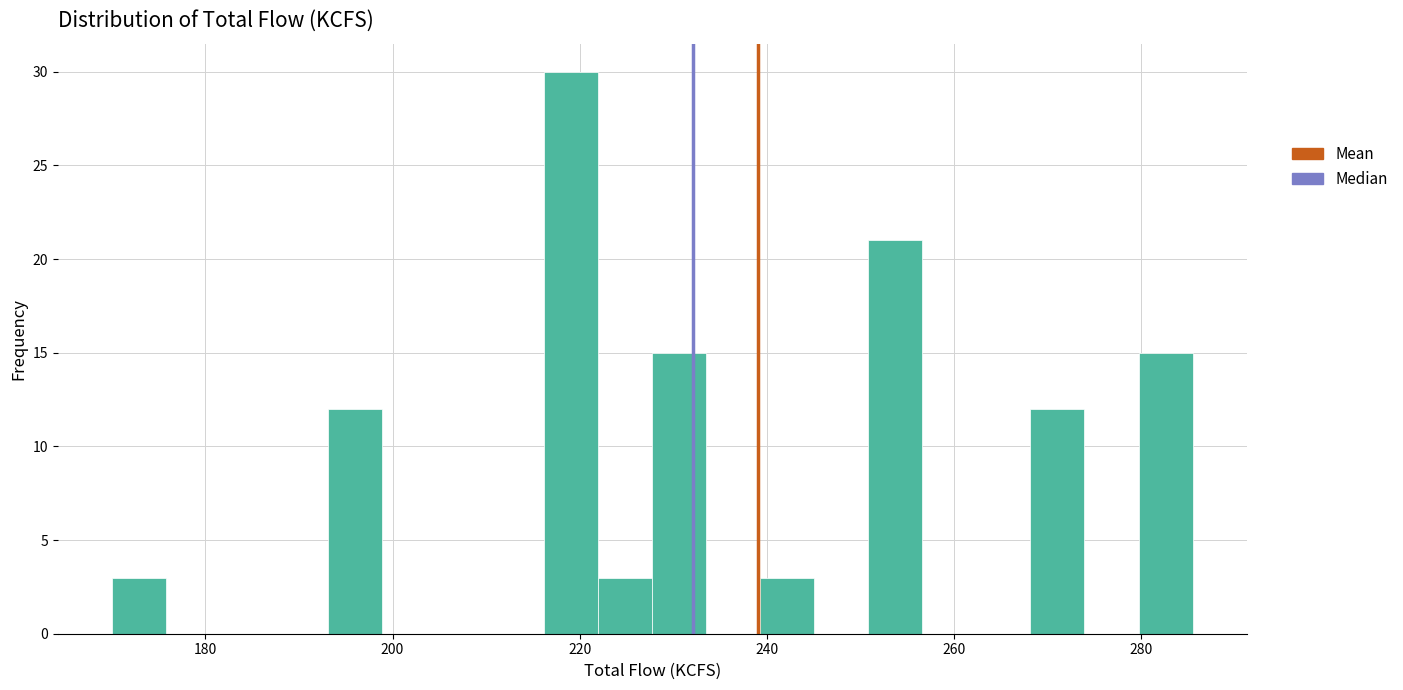

Read against the x-axis, roughly where is the centre of the tallest bar?

220